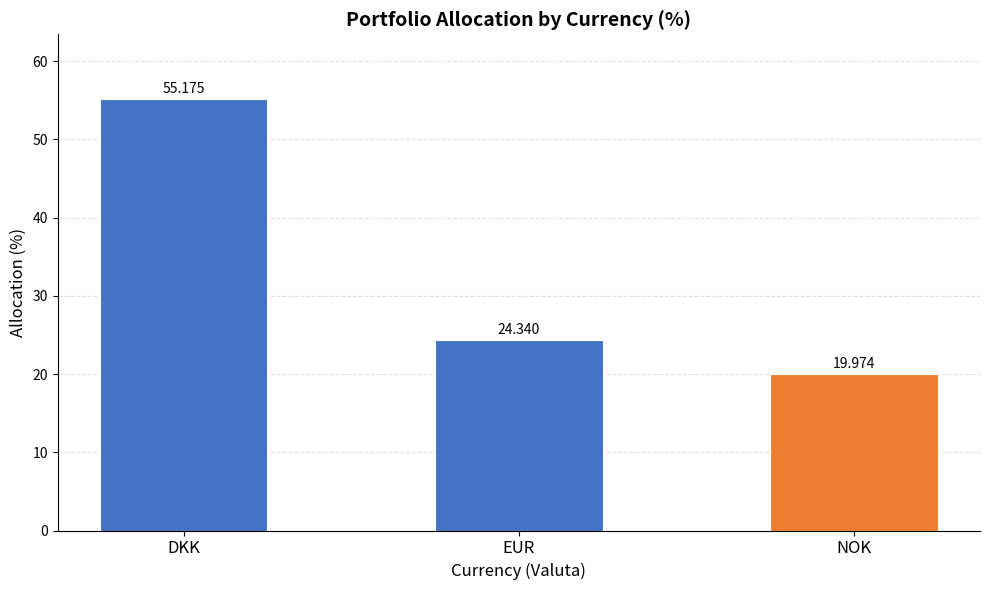

Rank the categories by value from lowest to highest.

NOK, EUR, DKK